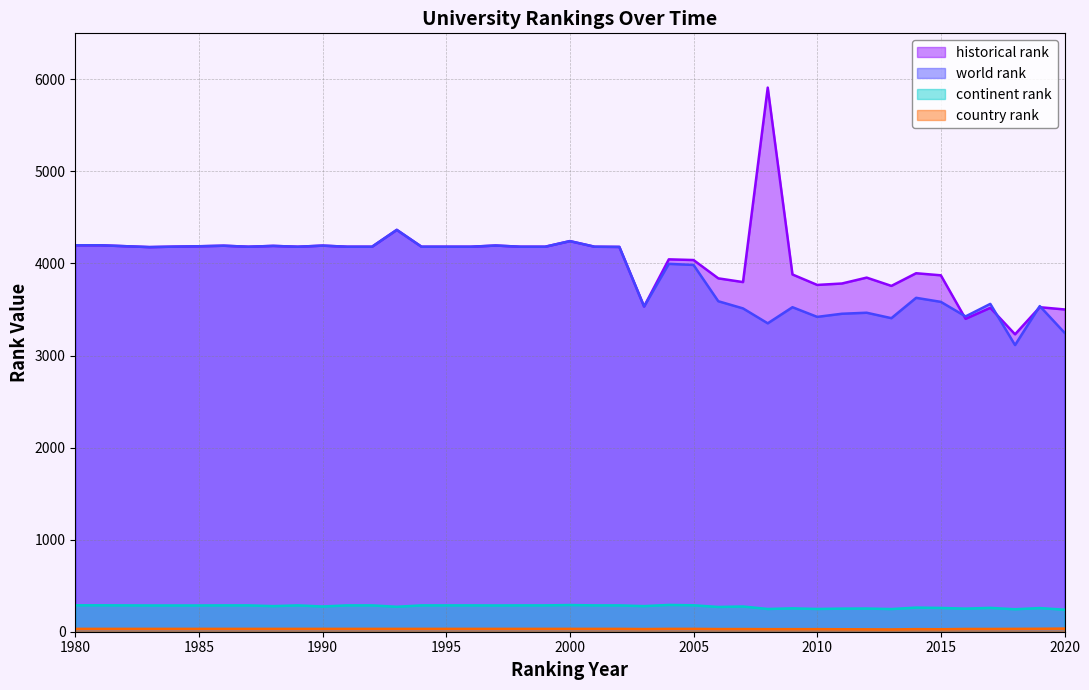

What is the value of the historical rank point at the 28th from the left?

5910.5